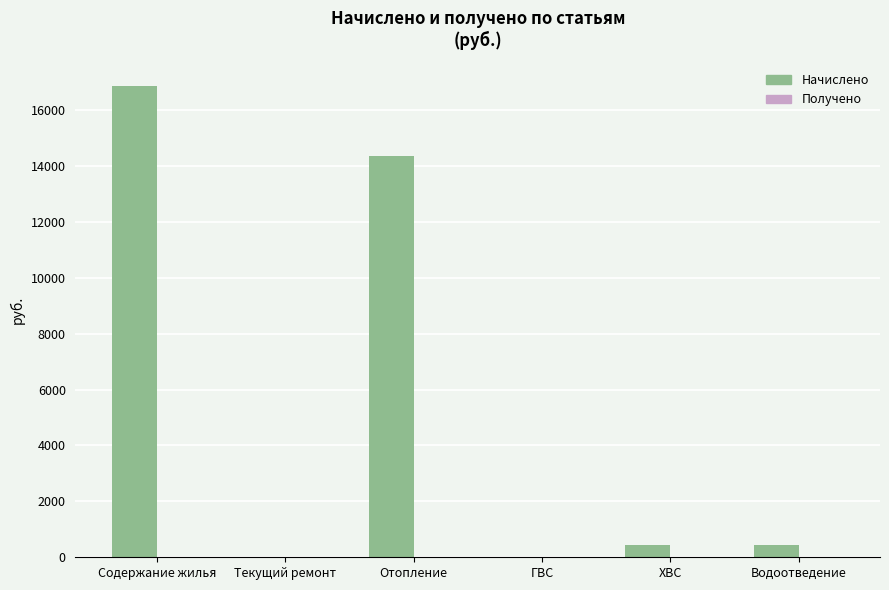

Is it true that the value at Водоотведение is 455.8?

True